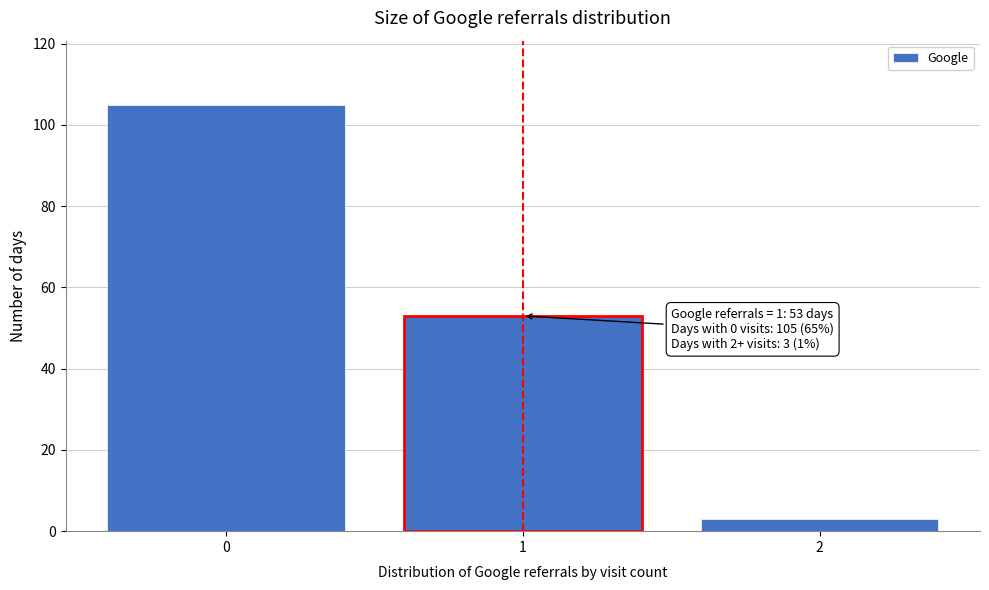

Over which range of the x-axis is the bar tallest?

-0.5 to 0.5